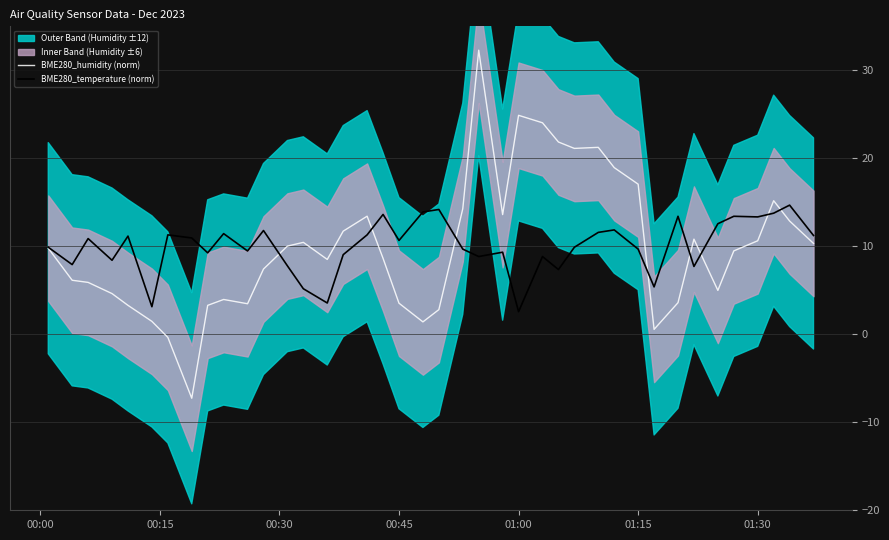

What is the lowest value of the BME280_humidity (norm) series?

-7.3